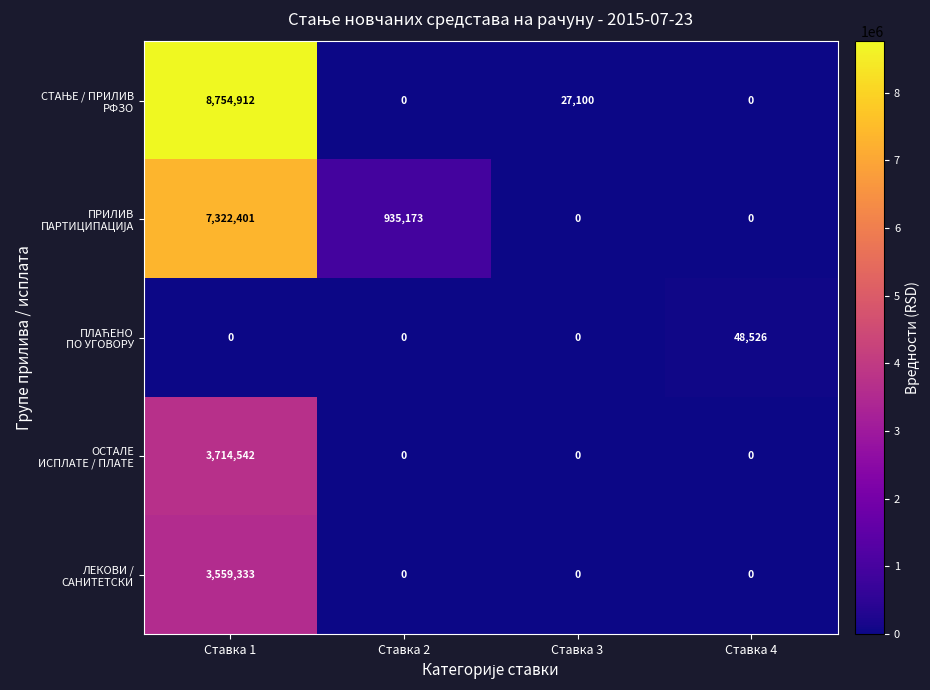

What is the total value across all series at Ставка 2?

935173